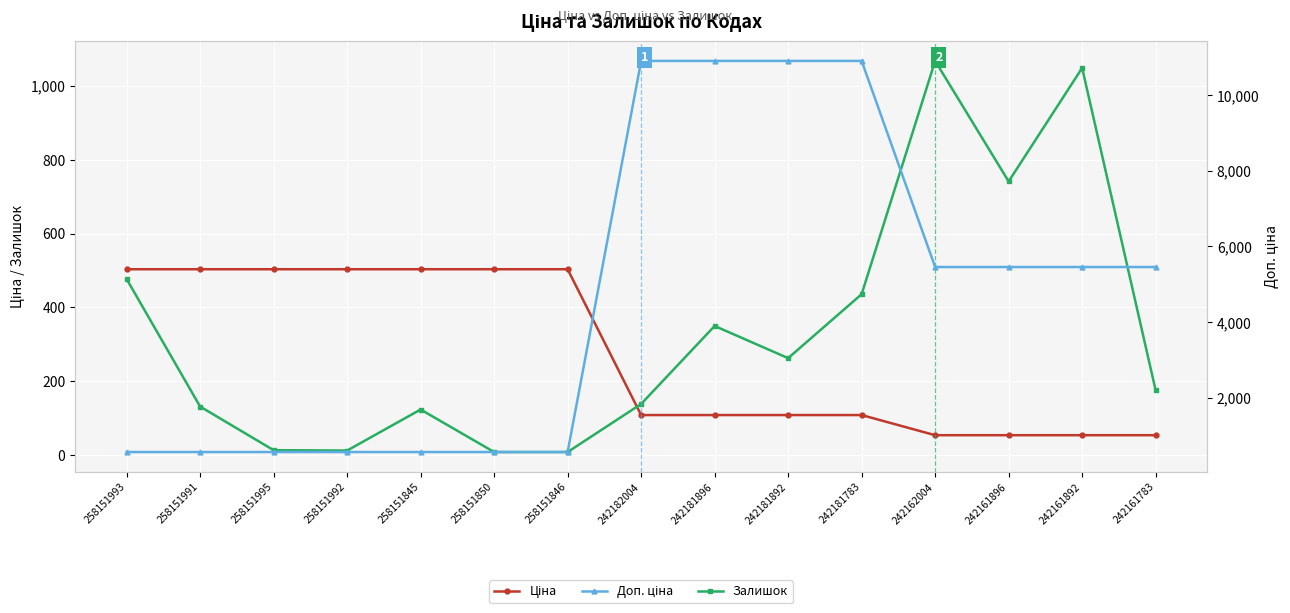

Count the number of categories in the chart.

15